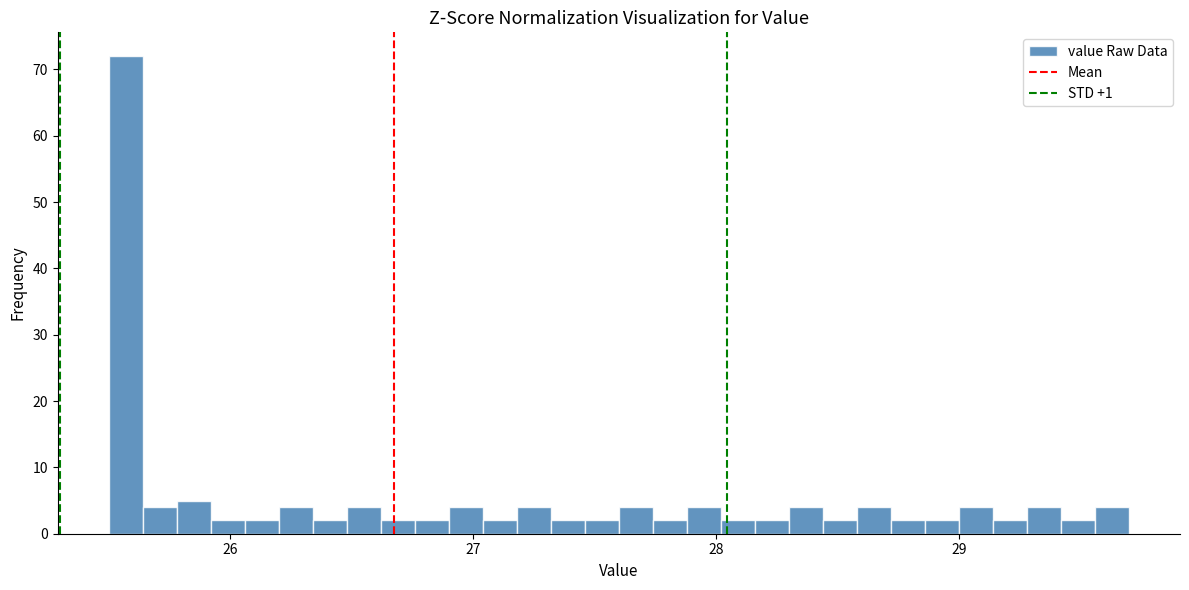

Around what value on the x-axis is the tallest bar? Give the approximate position of its centre, as read against the axis.

25.6